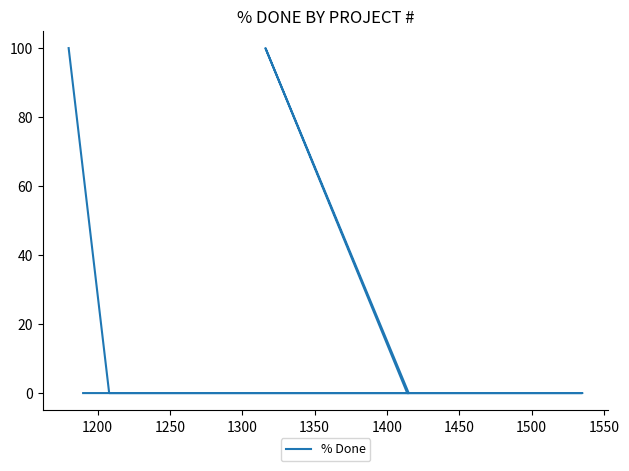

True or false: the data has more than 2 interior local peaks.

False